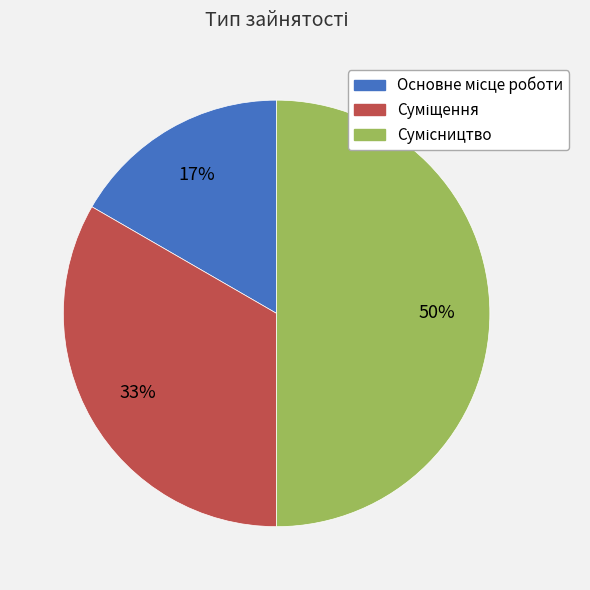

To the nearest percent, what is the average slice percentage?

33%